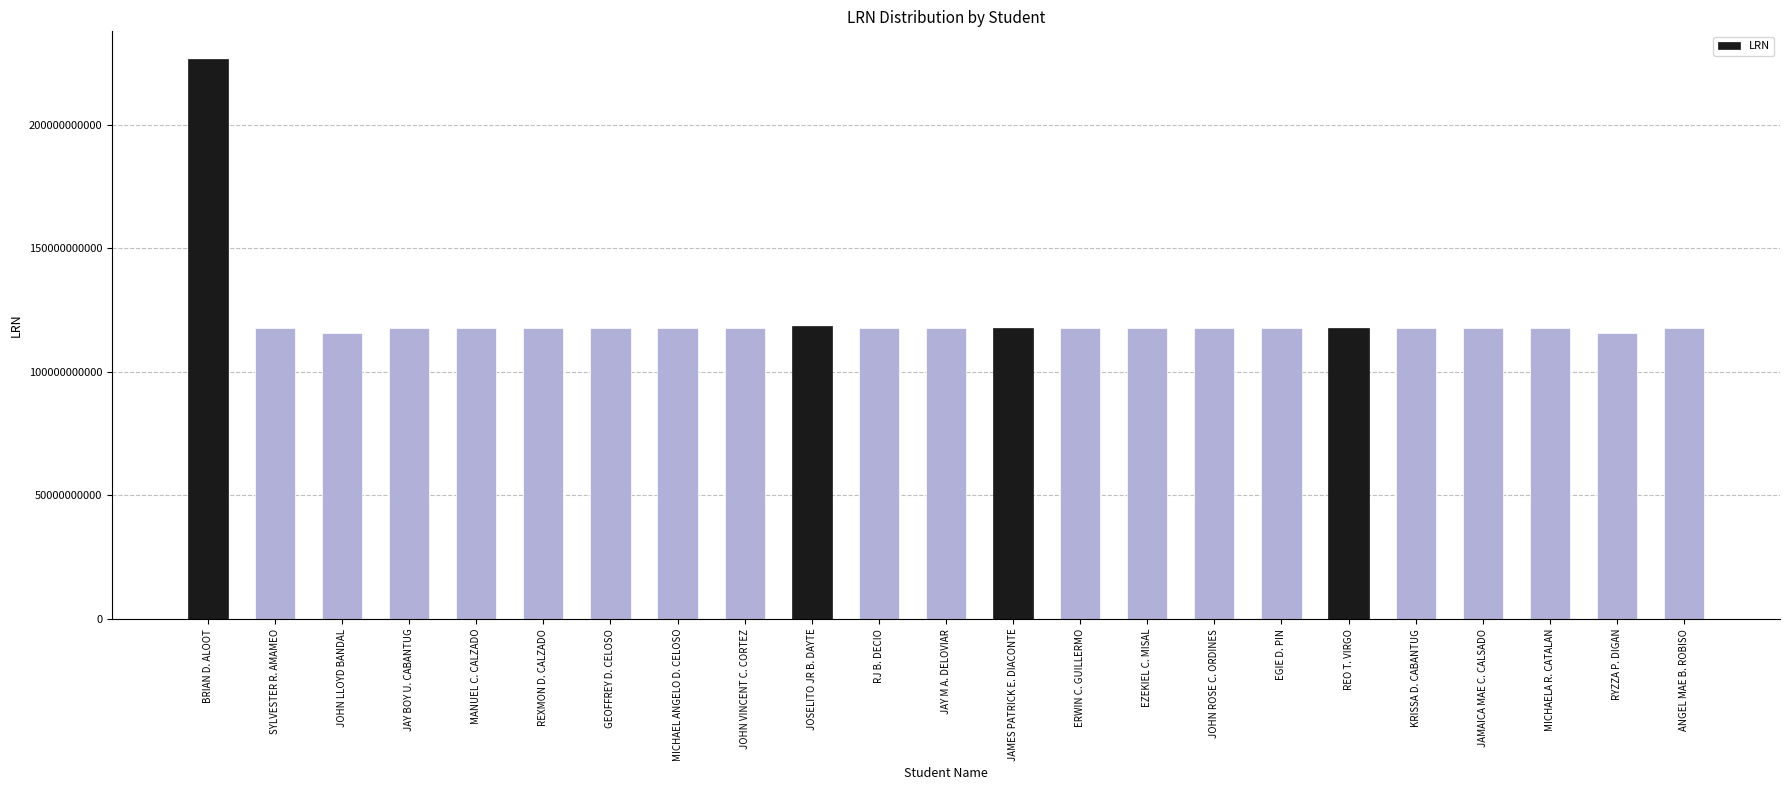

What position from the right is JAMES PATRICK E. DIACONTE?

11